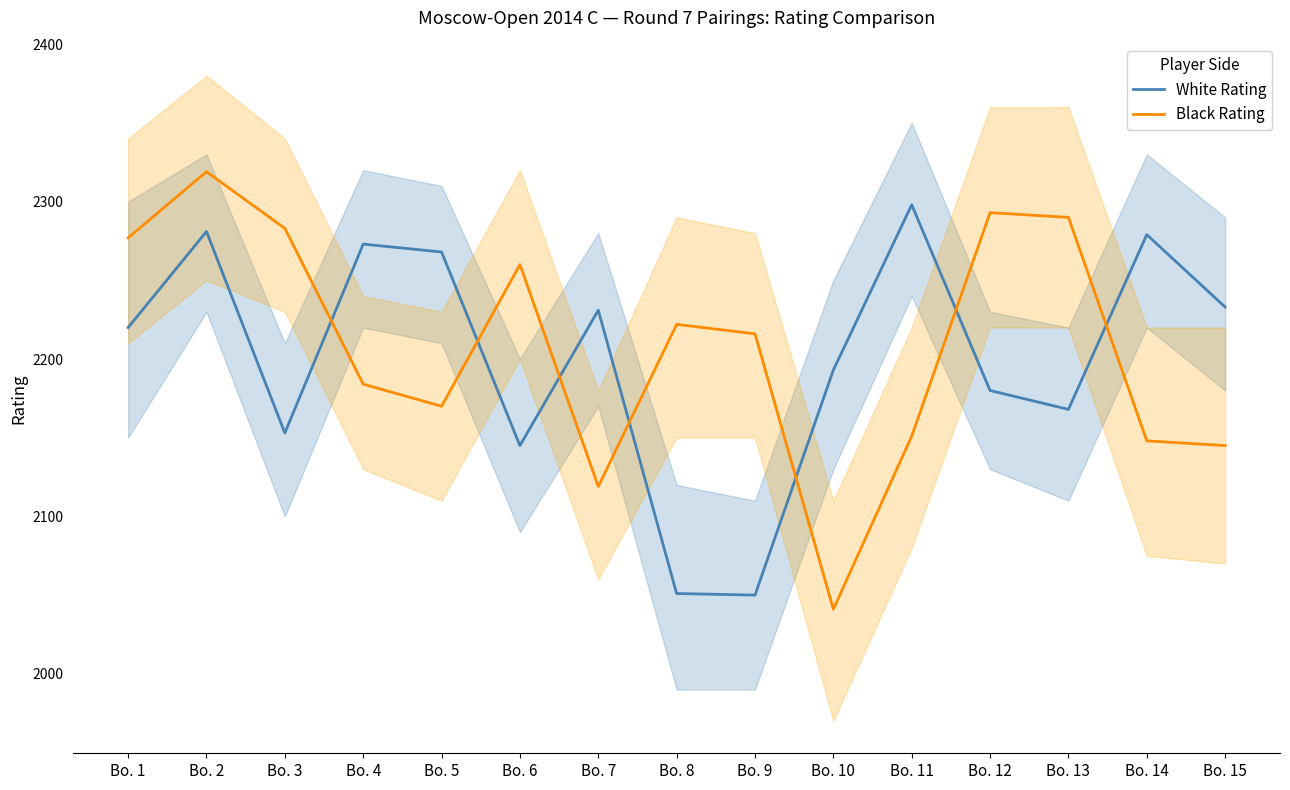

What is the total value across all series at Bo. 8?

4273